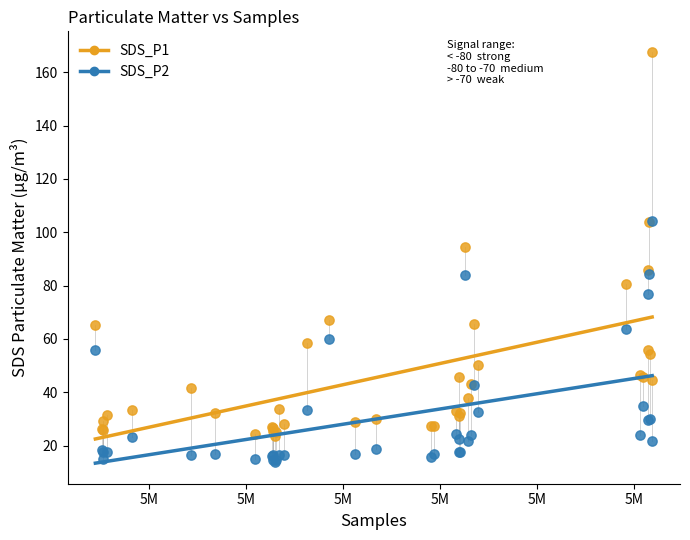

Which series contains the highest Y value?

SDS_P1